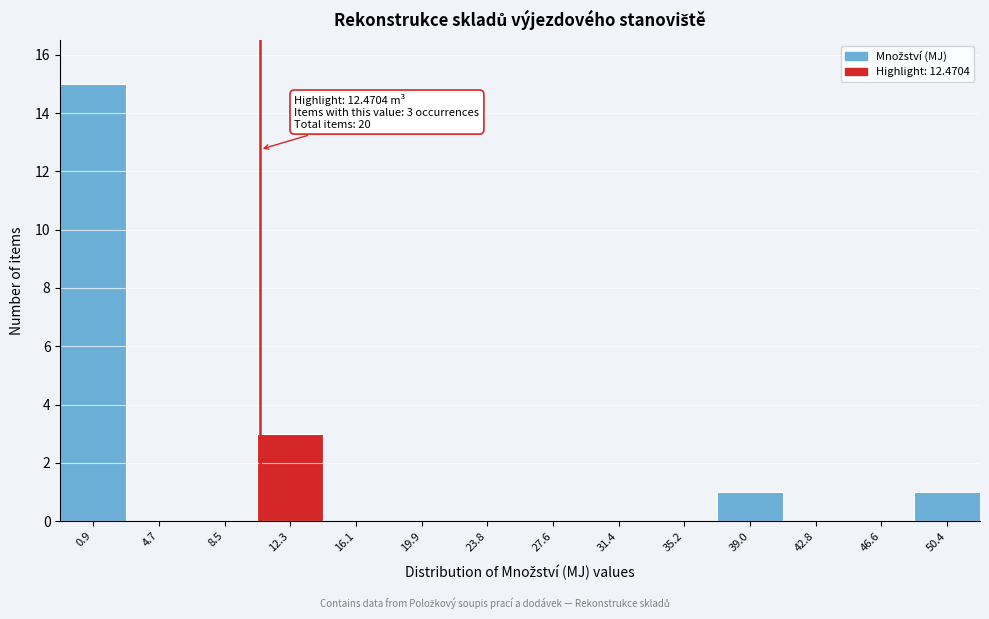

Reading left to right, what are all the values shown in this chart?

0.9=15	4.7=0	8.5=0	12.3=3	16.1=0	19.9=0	23.8=0	27.6=0	31.4=0	35.2=0	39.0=1	42.8=0	46.6=0	50.4=1